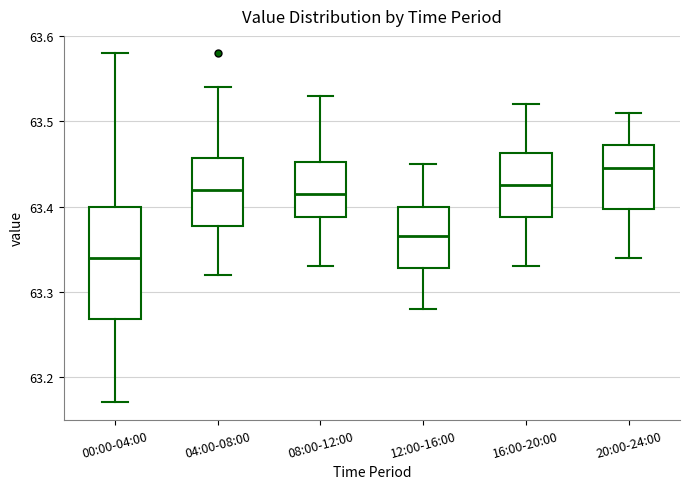

Reading left to right, transcribe this box plot: for each box, give where its median line is, the range the box spans, and where its two whiskers end, as read against the y-axis. The values are not printed on the chart, so give them approximately, as read against the axis.

00:00-04:00: median 63.34, box 63.27 to 63.40, whiskers 63.17 to 63.58
04:00-08:00: median 63.42, box 63.38 to 63.46, whiskers 63.32 to 63.54
08:00-12:00: median 63.42, box 63.39 to 63.45, whiskers 63.33 to 63.53
12:00-16:00: median 63.37, box 63.33 to 63.40, whiskers 63.28 to 63.45
16:00-20:00: median 63.43, box 63.39 to 63.46, whiskers 63.33 to 63.52
20:00-24:00: median 63.45, box 63.40 to 63.47, whiskers 63.34 to 63.51